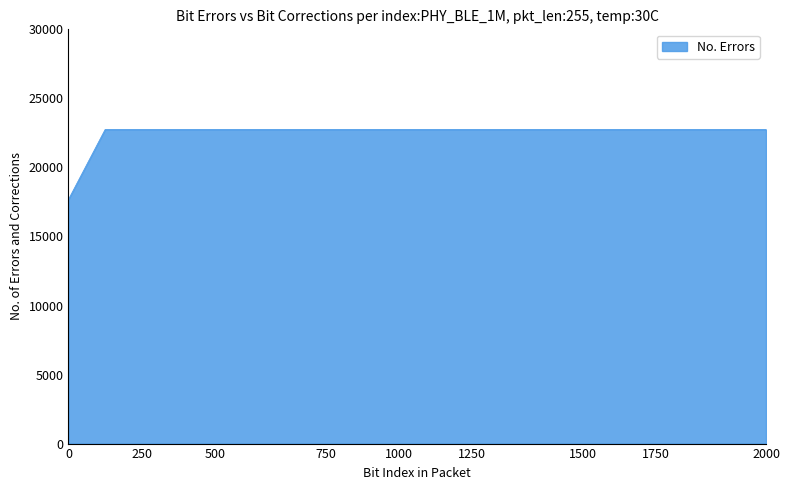

What is the maximum value shown in the chart?

22750.0